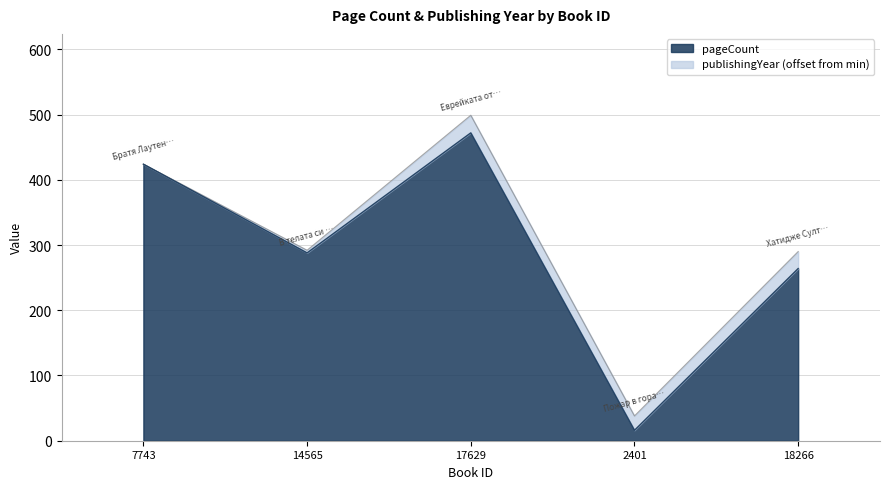

True or false: the data shows 28 at 2401.

False